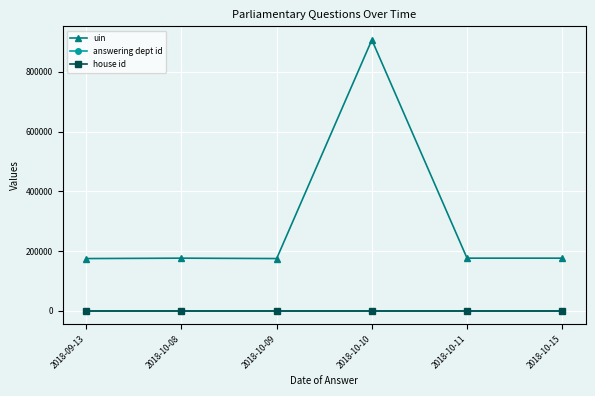

At which label does uin reach its peak?

2018-10-10